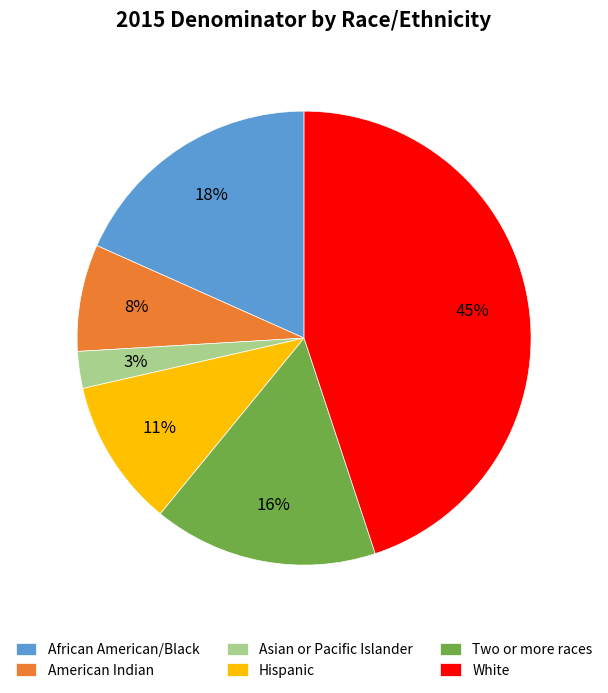

What percentage is the White slice, to the nearest percent?

45%